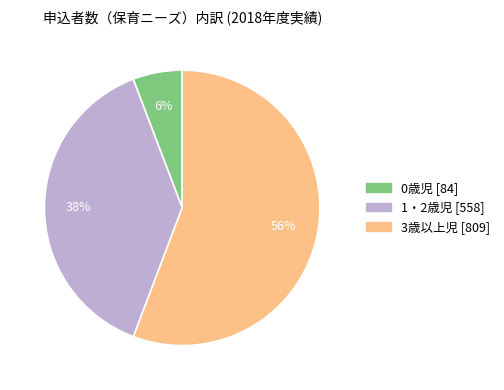

To the nearest percent, what portion does 1・2歳児 represent?

38%